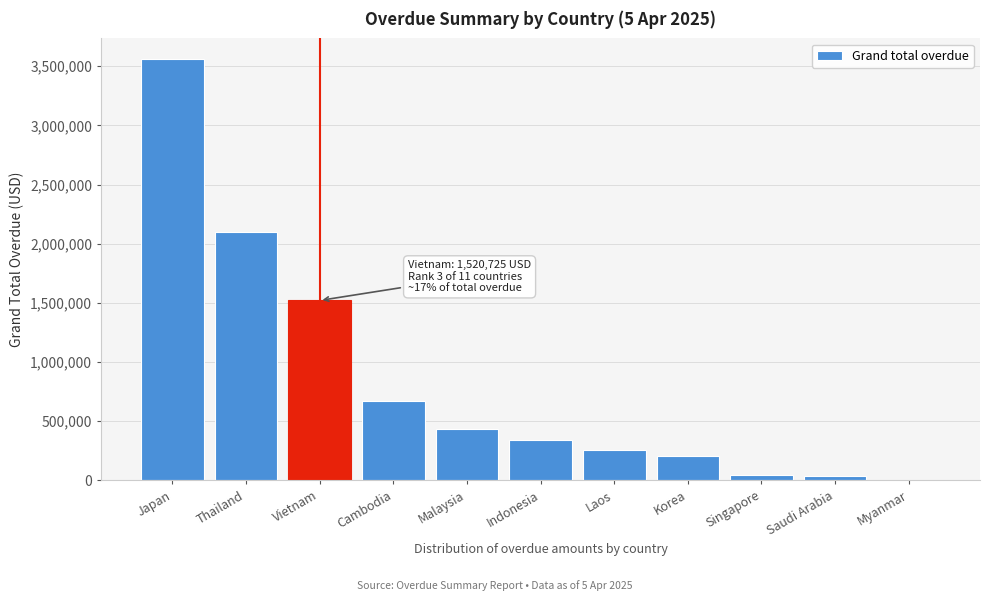

Read the value at Vietnam.

1520725.3